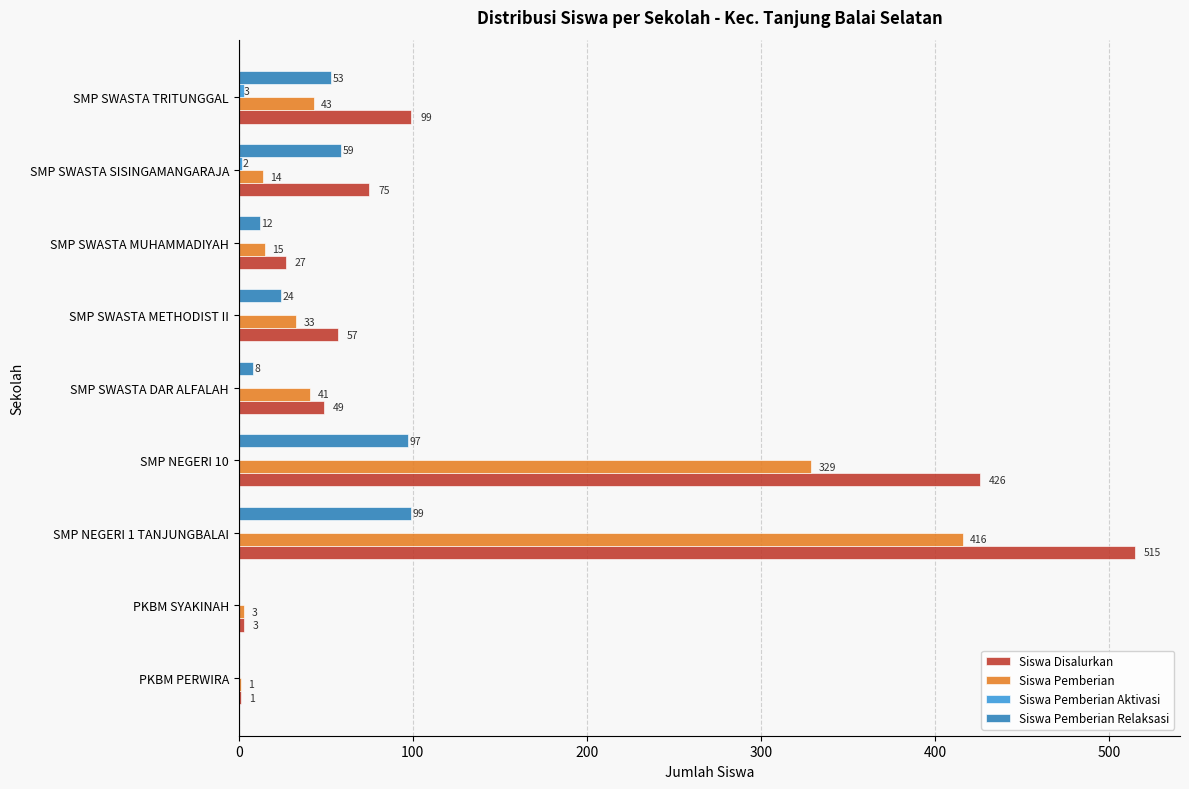

What is the maximum value shown in the chart?

515